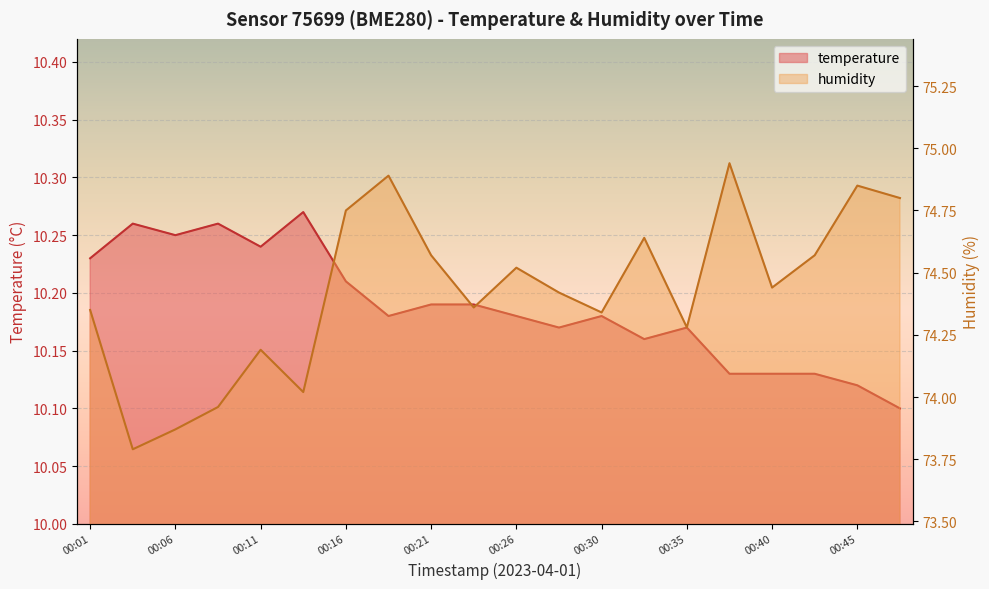

At how many categories does at least one series exceed 42?

20